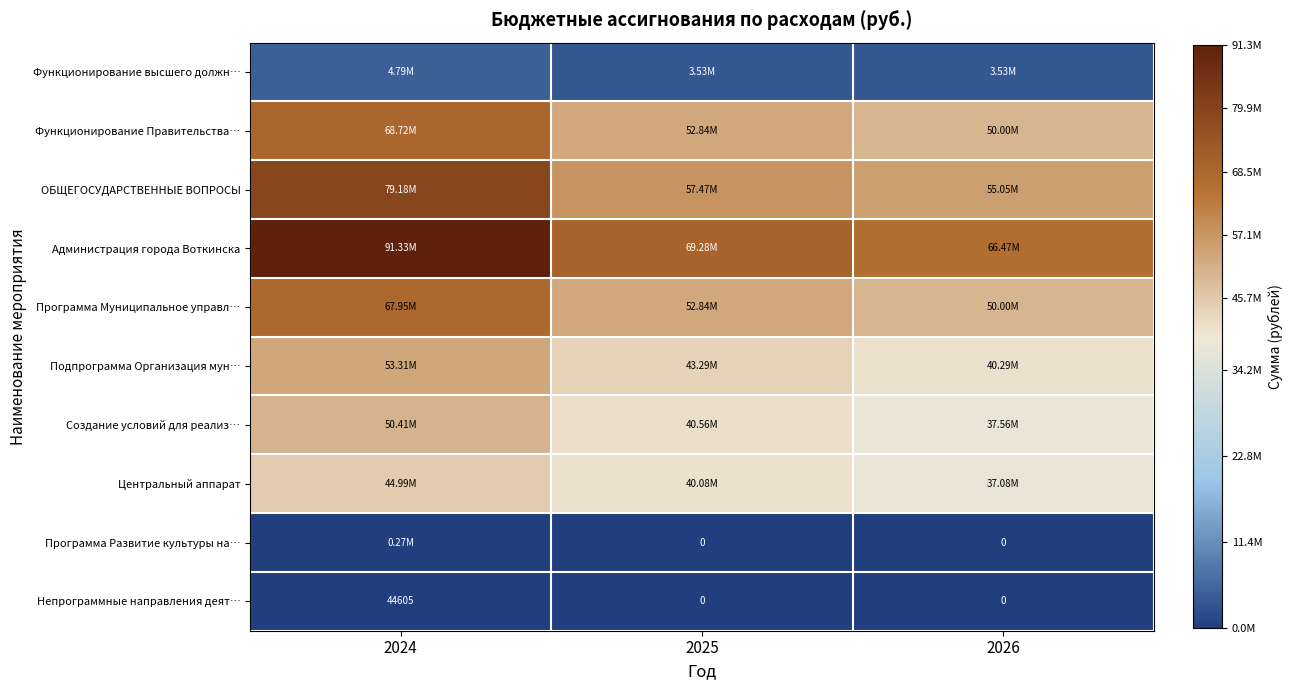

Which category has the highest value across all series?

2024